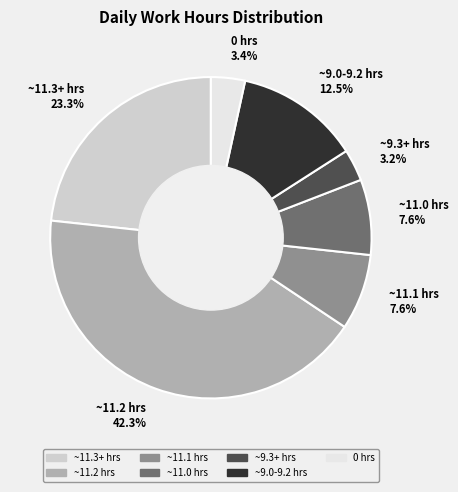

Which slice is the largest?

~11.2 hrs 42.3%